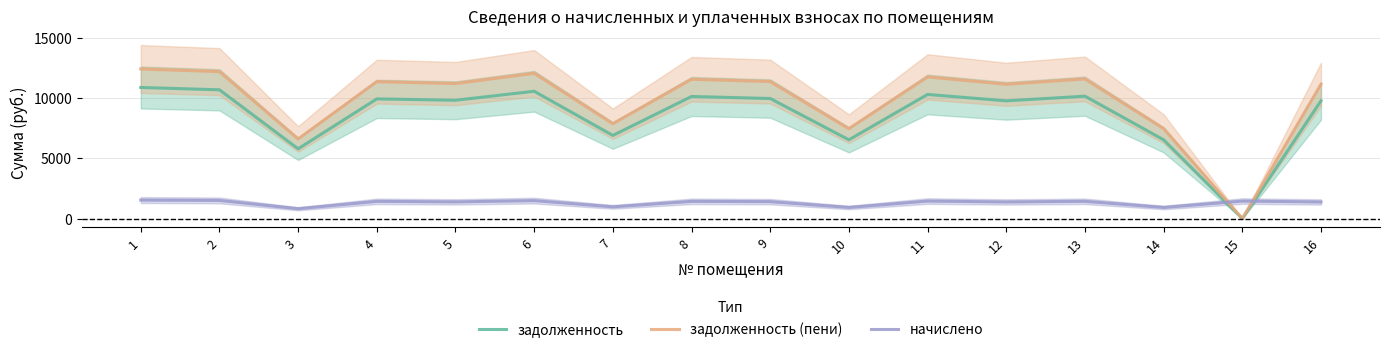

Count the number of data series in this chart.

3